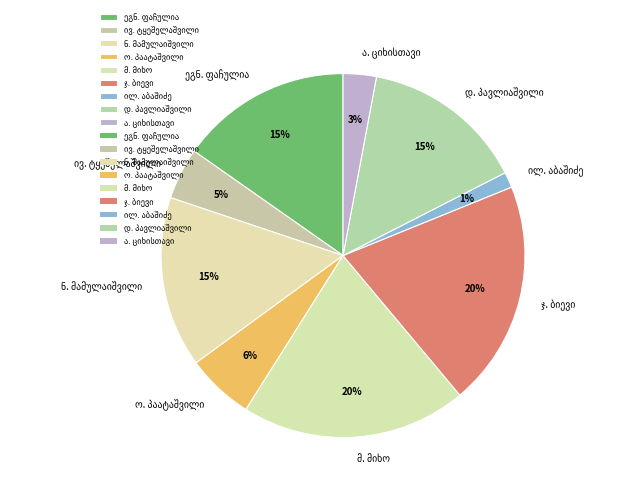

How many segments does this pie chart have?

9